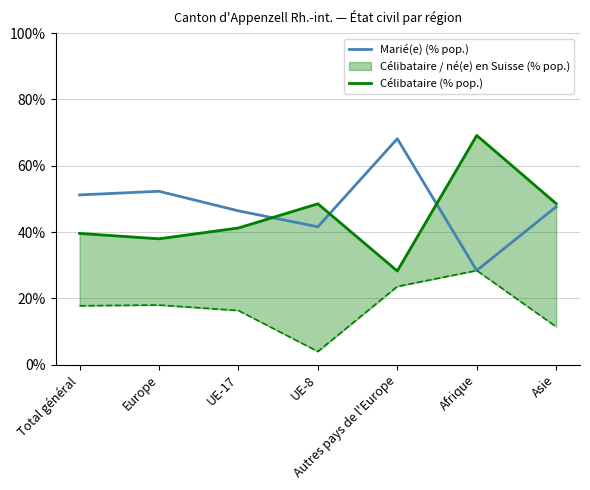

Which category has the highest value in the Marié(e) (% pop.) series?

Autres pays de l'Europe